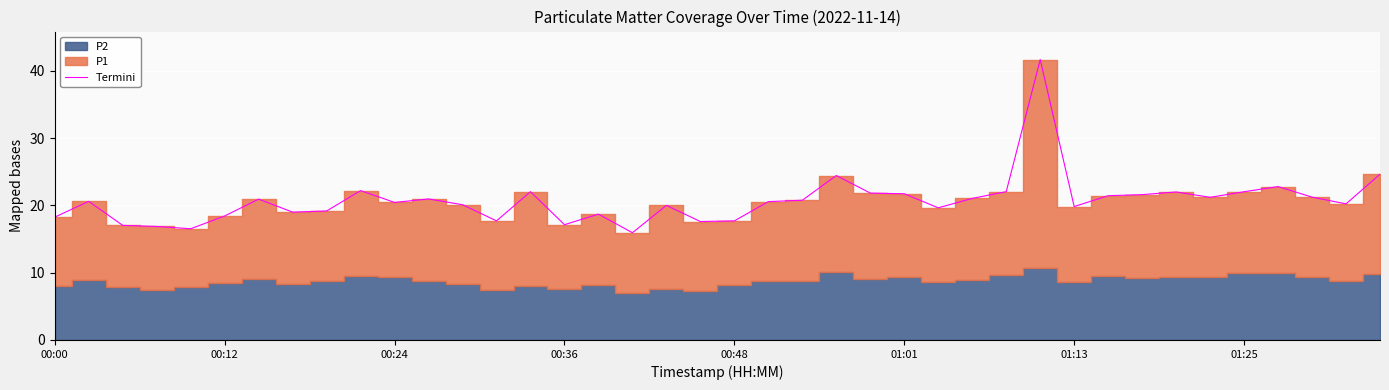

Is it true that Termini equals 33.0 at 00:12?

False